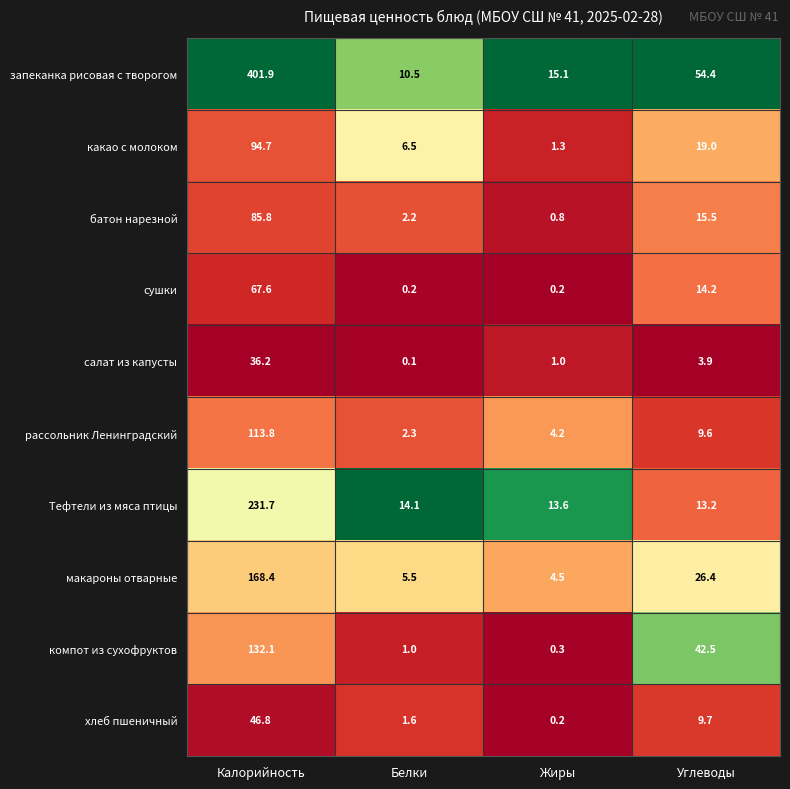

Which category has the highest value in the Тефтели из мяса птицы series?

Калорийность